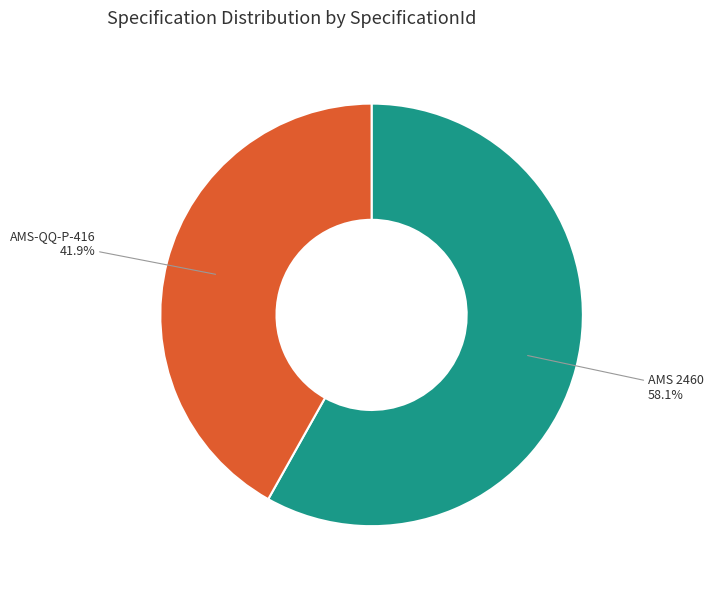

Is there any slice that represents more than half of the pie?

Yes